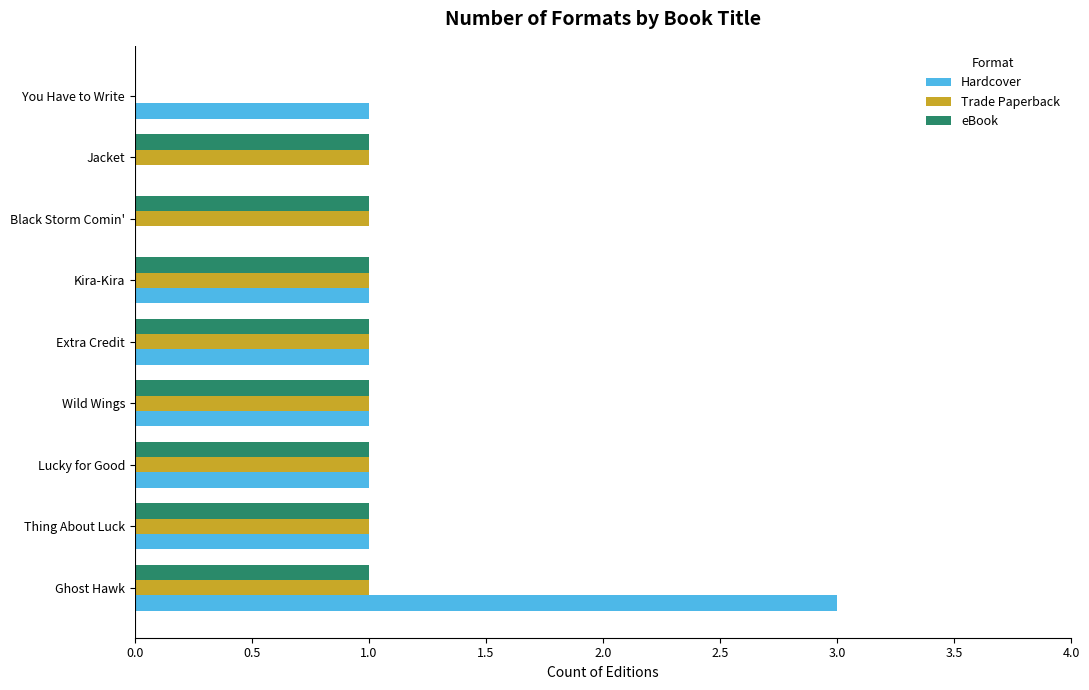

How many distinct data groups are displayed?

3